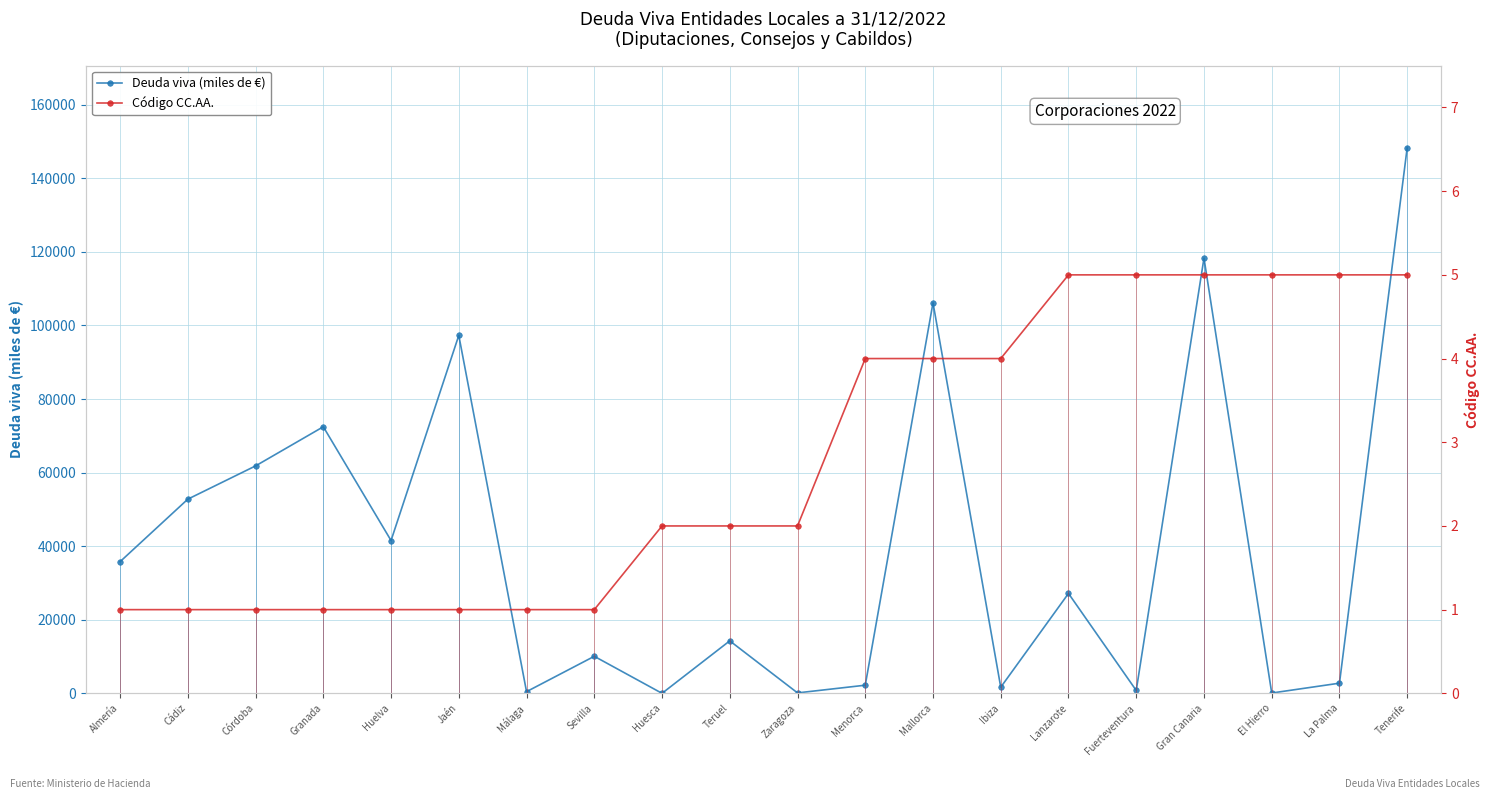

Read the Código CC.AA. value at Jaén.

1.0